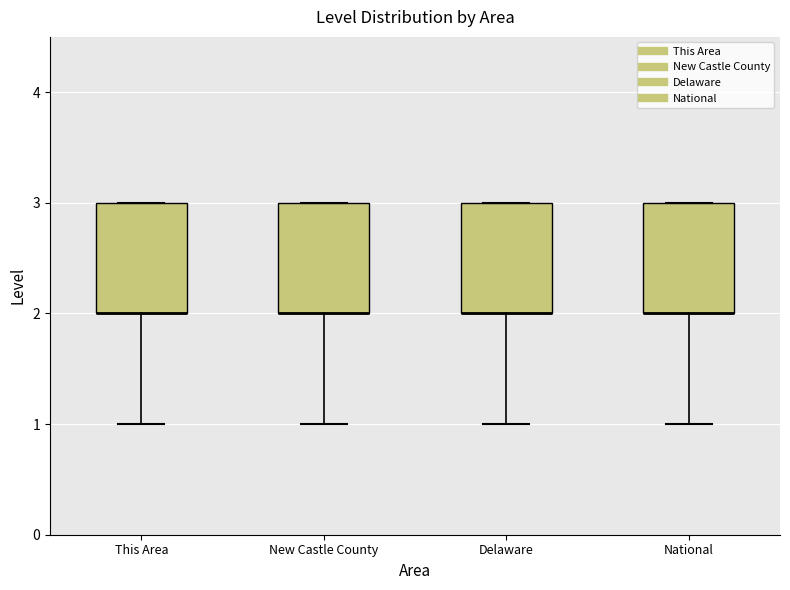

Where does the lower whisker of the box for Delaware end on the y-axis? The values are not printed on the chart, so give them approximately, as read against the axis.

1